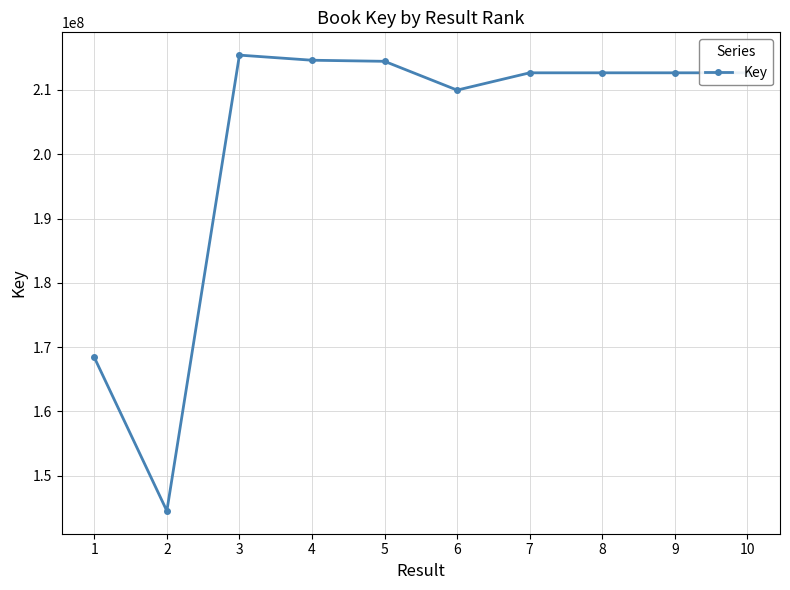

Between 5 and 1, which is larger?

5